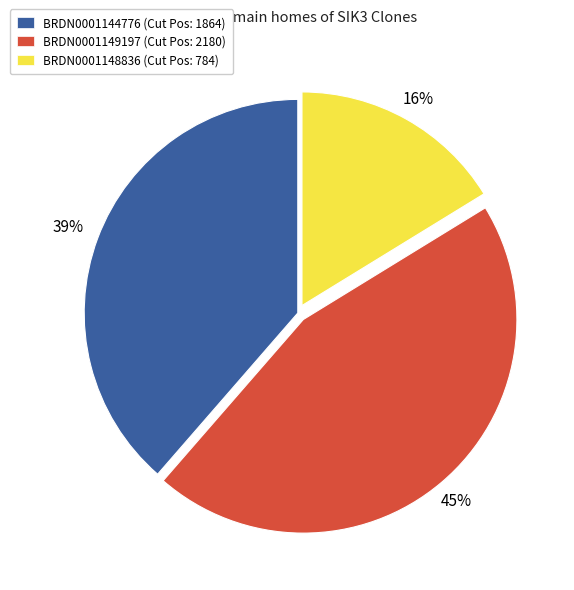

Which slice is the largest?

BRDN0001149197